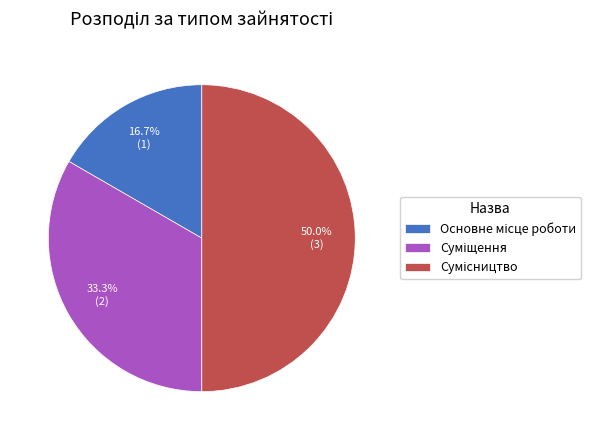

Does Суміщення represent more than half of the total?

No